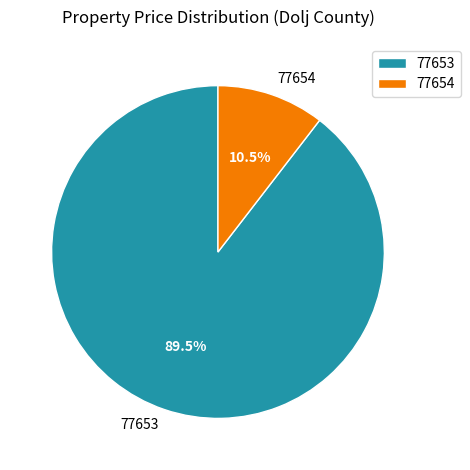

Is it true that 77653 is 75% of the pie?

False